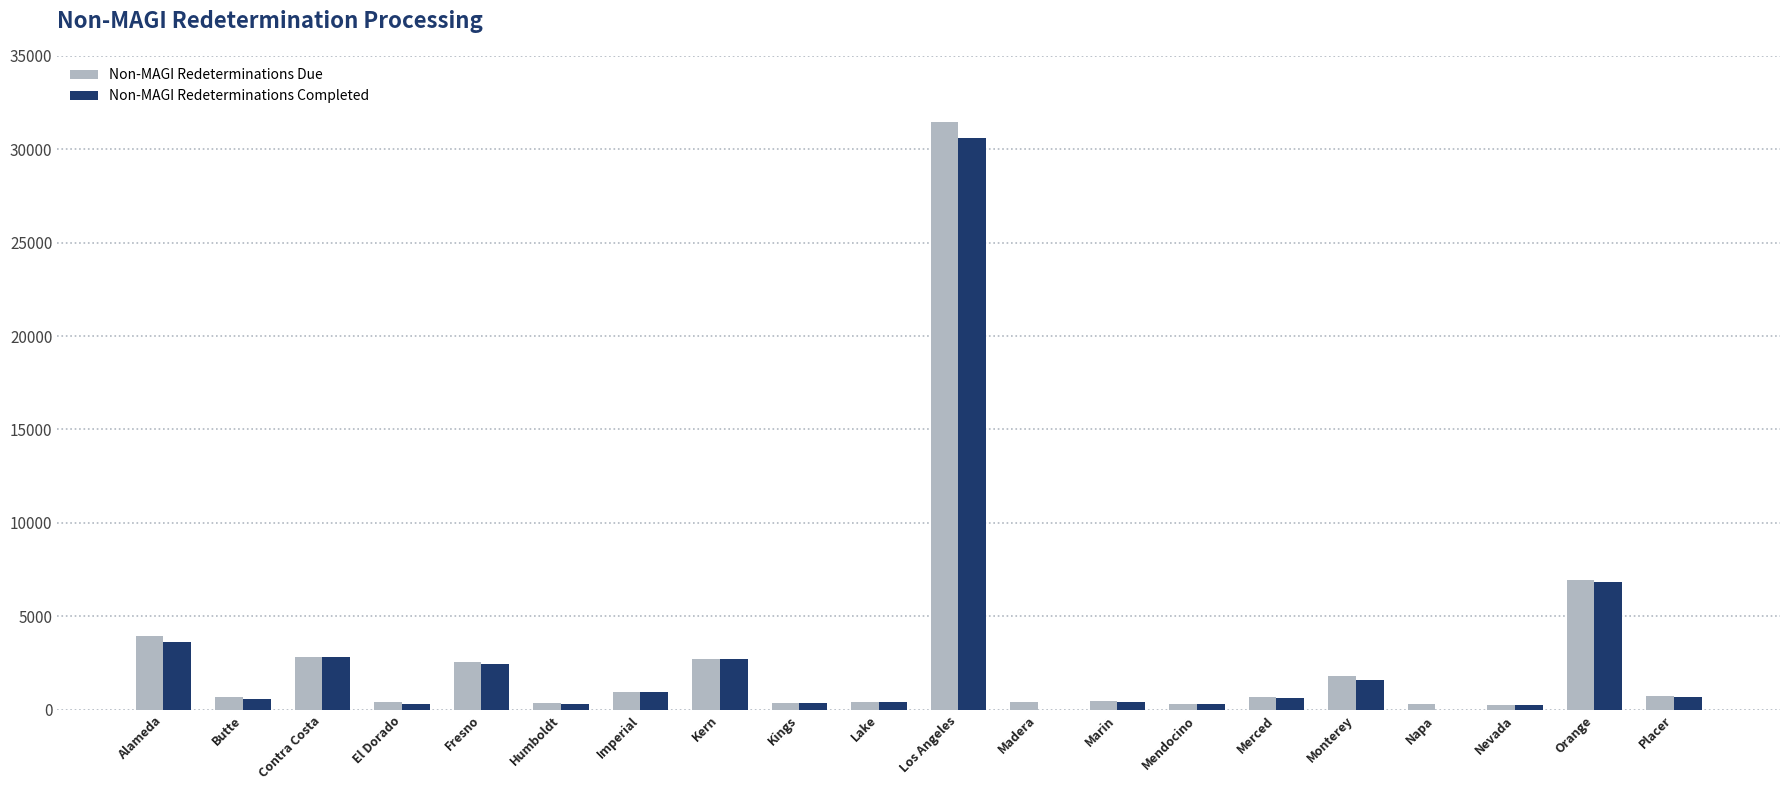

At which category is the sum across all series the highest?

Los Angeles